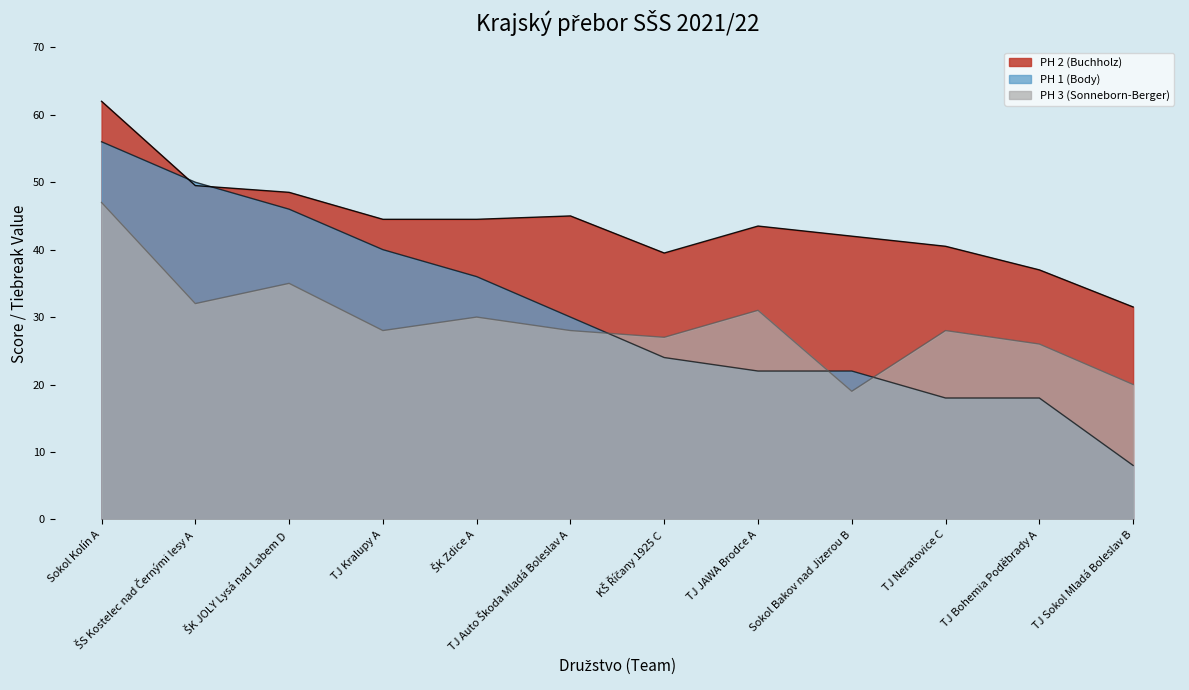

After their last crossing, which series has the higher values: PH 3 (Sonneborn-Berger) or PH 1 (Body)?

PH 3 (Sonneborn-Berger)